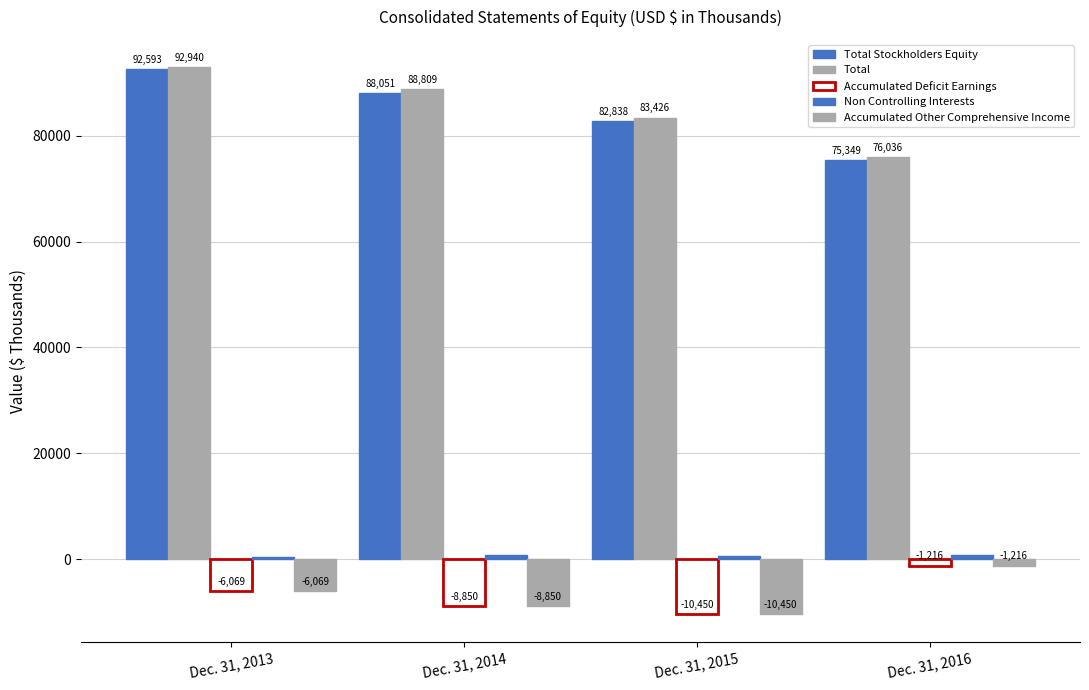

Count the Total Stockholders Equity values in the range 82838 to 92593.

3